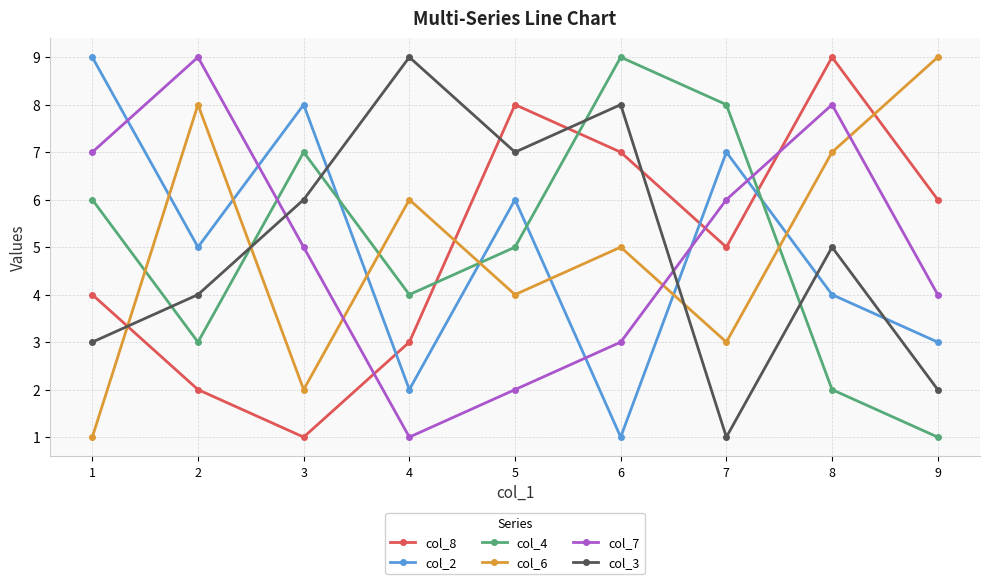

True or false: col_4 has a value of 6 at 4.

False